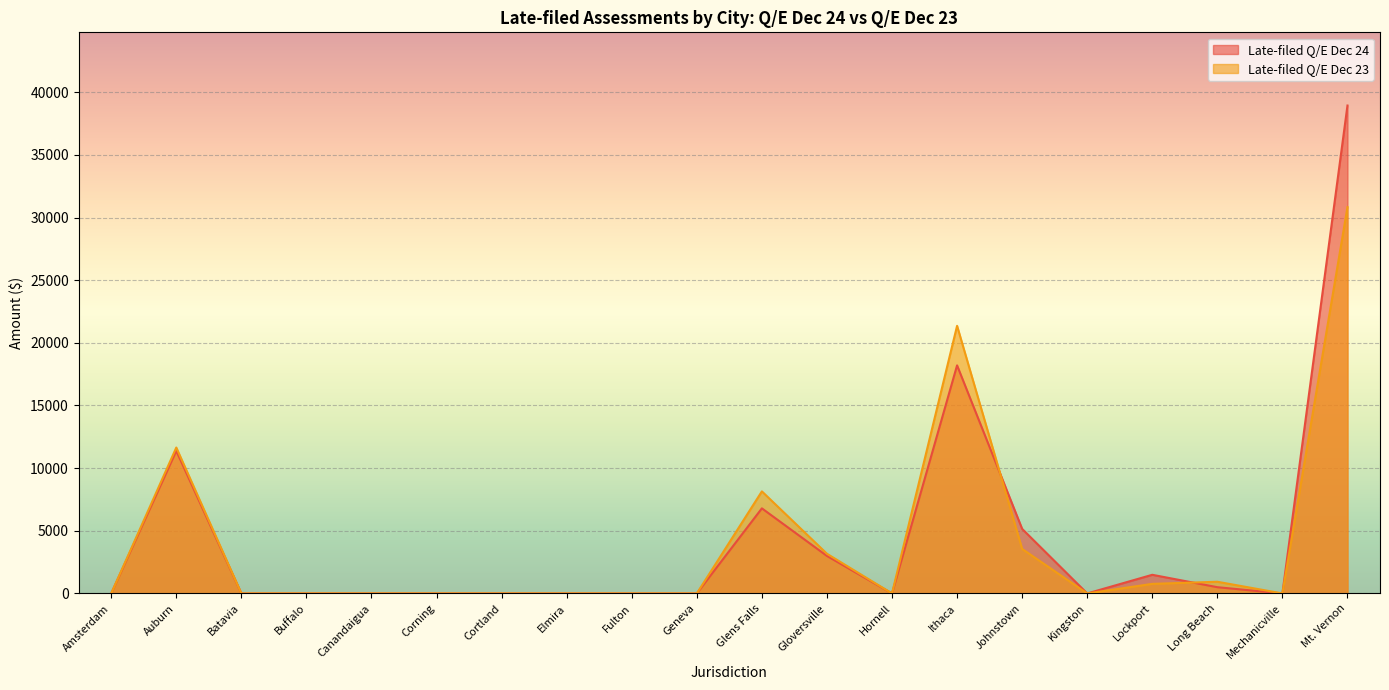

How many positive values does the Late-filed Q/E Dec 23 series have?

8